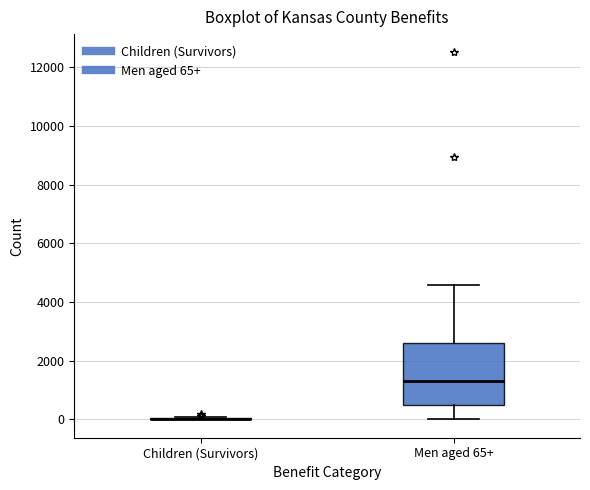

Comparing the boxes themselves (not the whiskers), which one is the tallest?

Men aged 65+